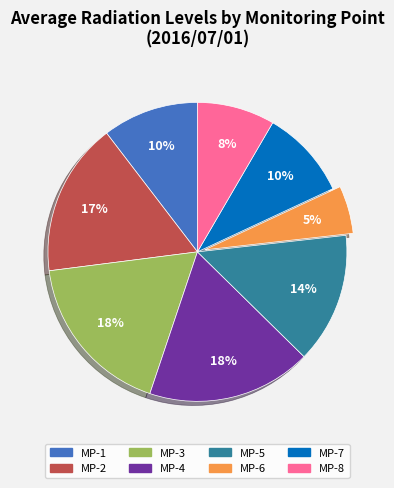

To the nearest percent, what portion does MP-2 represent?

17%